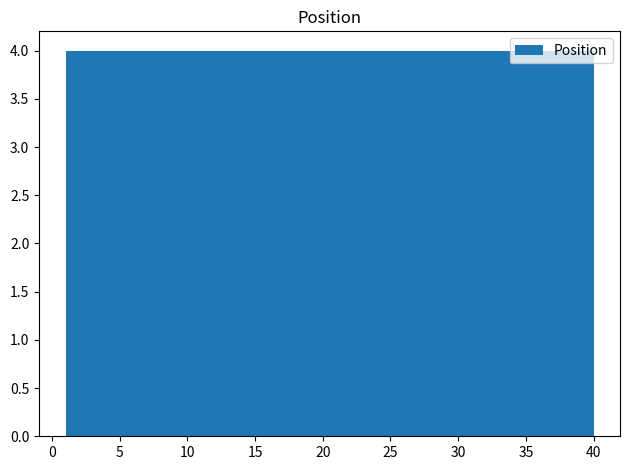

Reading left to right, list every bar in this chart as the range it spans on the x-axis followed by its height. Neither the bar edges nor the heights are printed on the chart, so give them approximately, as read against the axes.

1.0 to 4.9: 4
4.9 to 8.8: 4
8.8 to 12.7: 4
12.7 to 16.6: 4
16.6 to 20.5: 4
20.5 to 24.4: 4
24.4 to 28.3: 4
28.3 to 32.2: 4
32.2 to 36.1: 4
36.1 to 40.0: 4